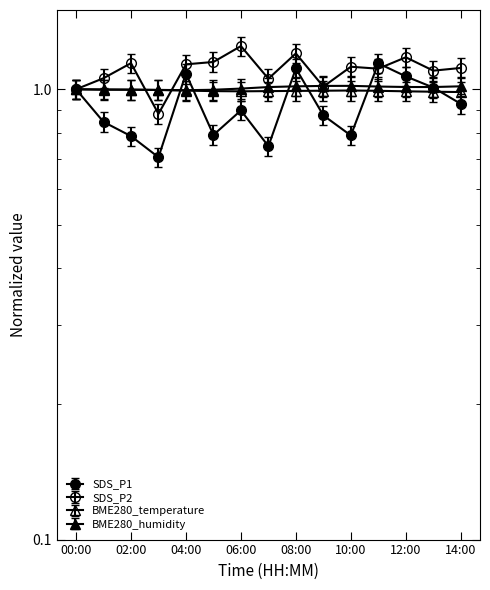

In BME280_humidity, how many points are higher than both neighbors (excluding endpoints)?

1